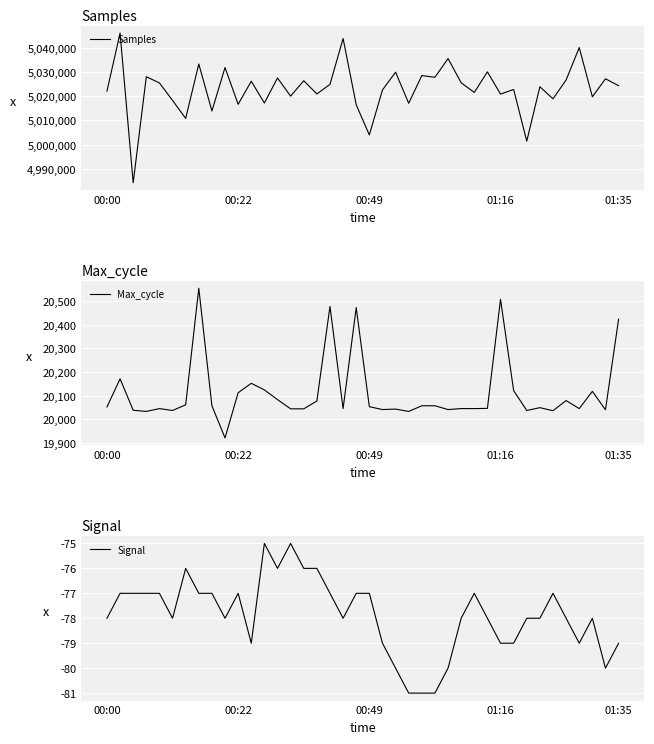

How many distinct data groups are displayed?

3